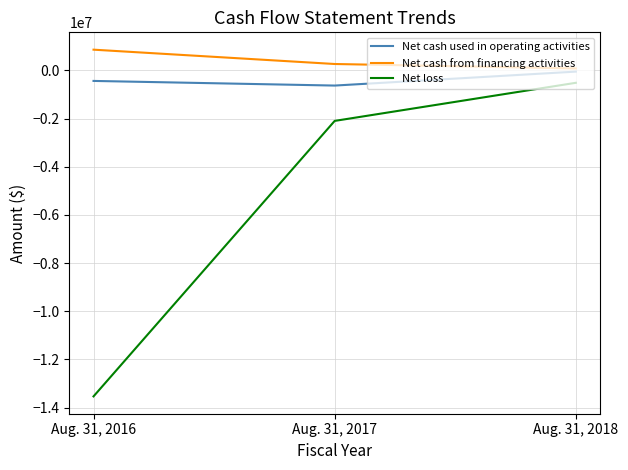

Which series has the largest total across all categories?

Net cash from financing activities